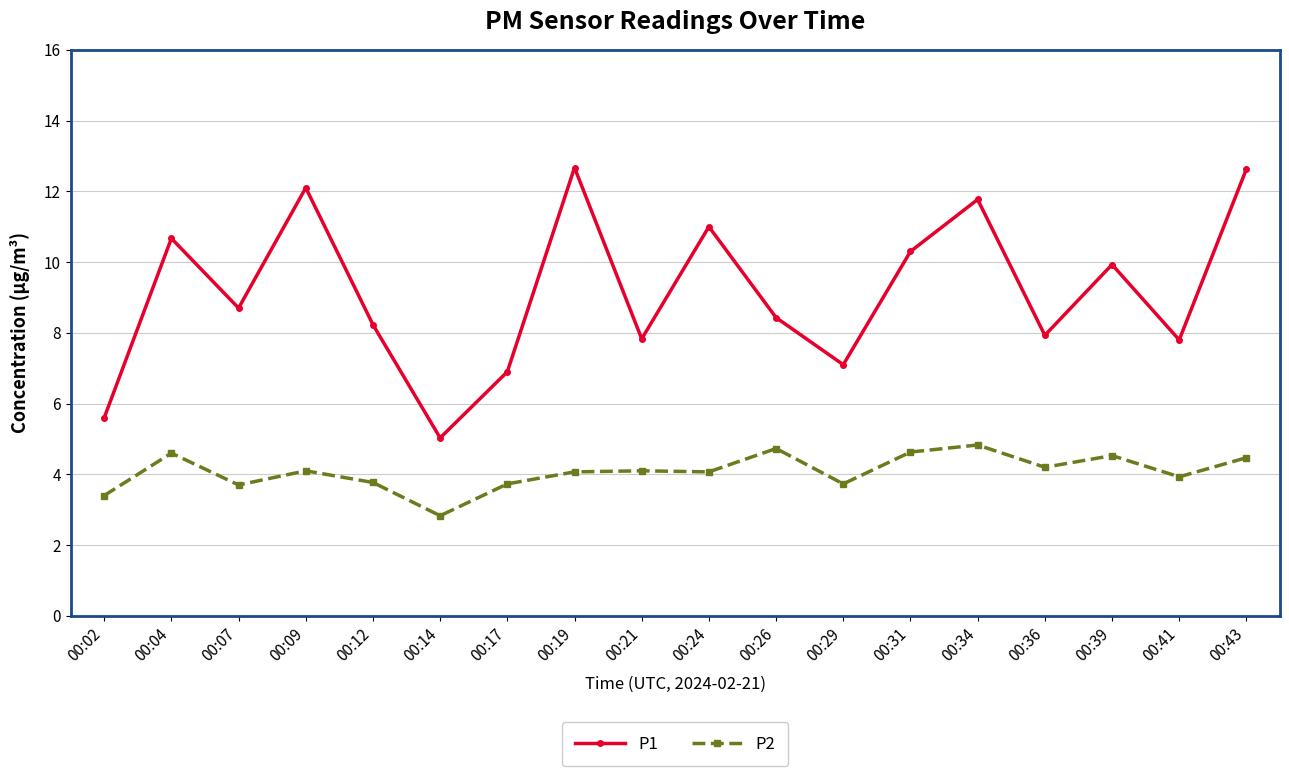

Is the value of P1 at 00:36 greater than the value of P2 at 00:39?

Yes